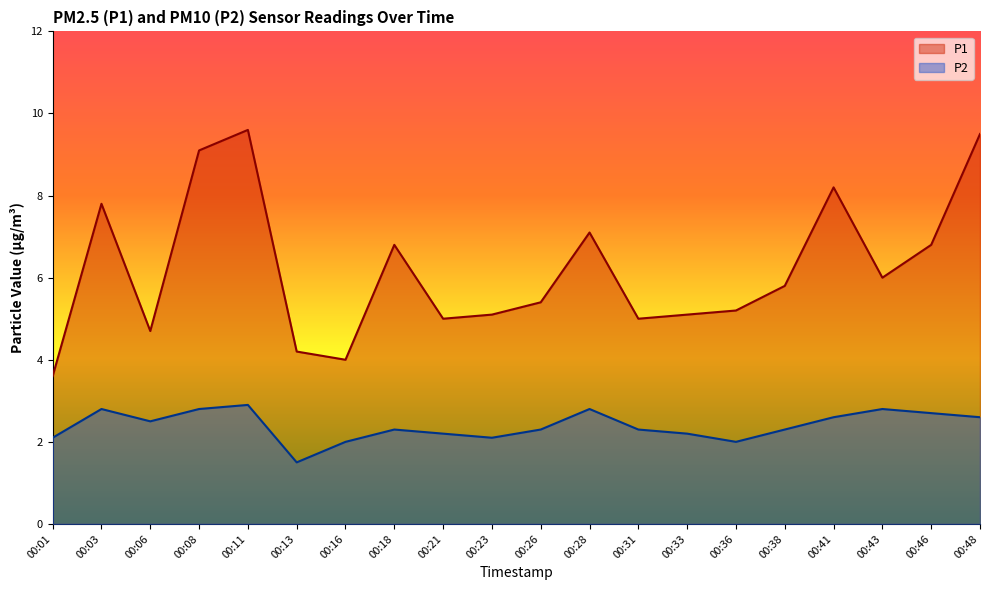

List the labels in order of P1 value, largest first.

00:11, 00:48, 00:08, 00:41, 00:03, 00:28, 00:18, 00:46, 00:43, 00:38, 00:26, 00:36, 00:23, 00:33, 00:21, 00:31, 00:06, 00:13, 00:16, 00:01